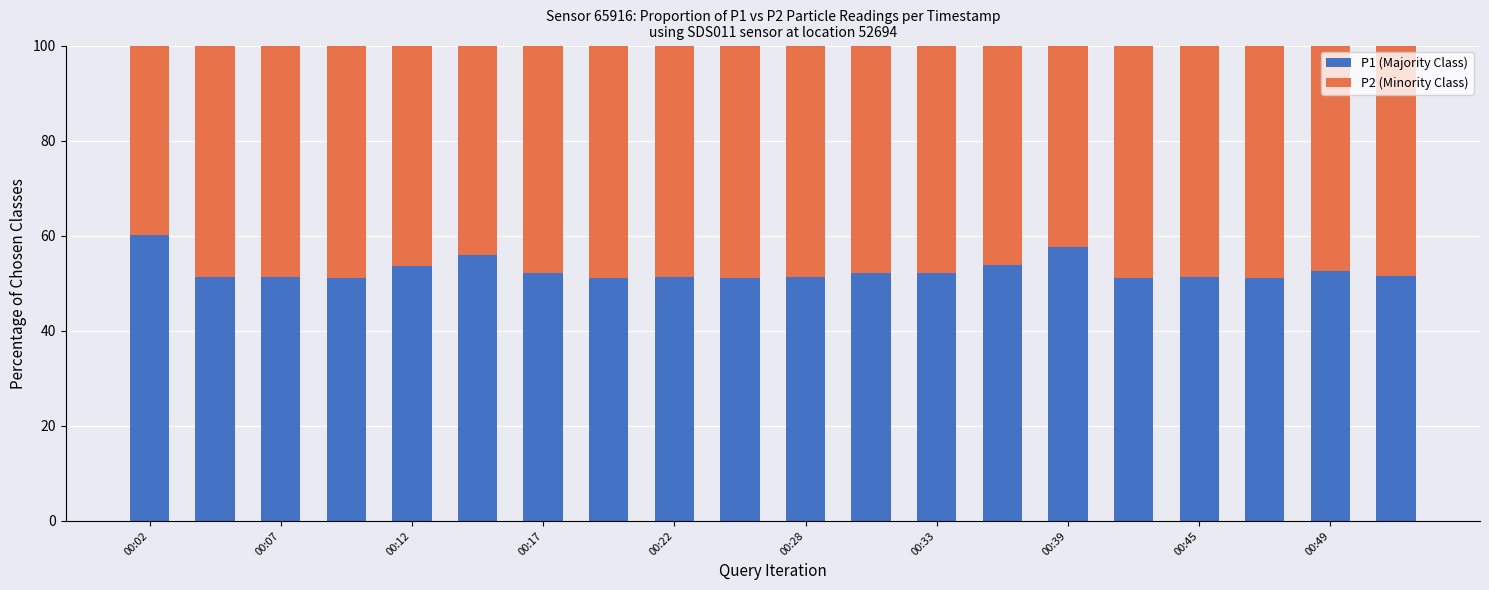

What is the sum of all P1 (Majority Class) values?

1053.8